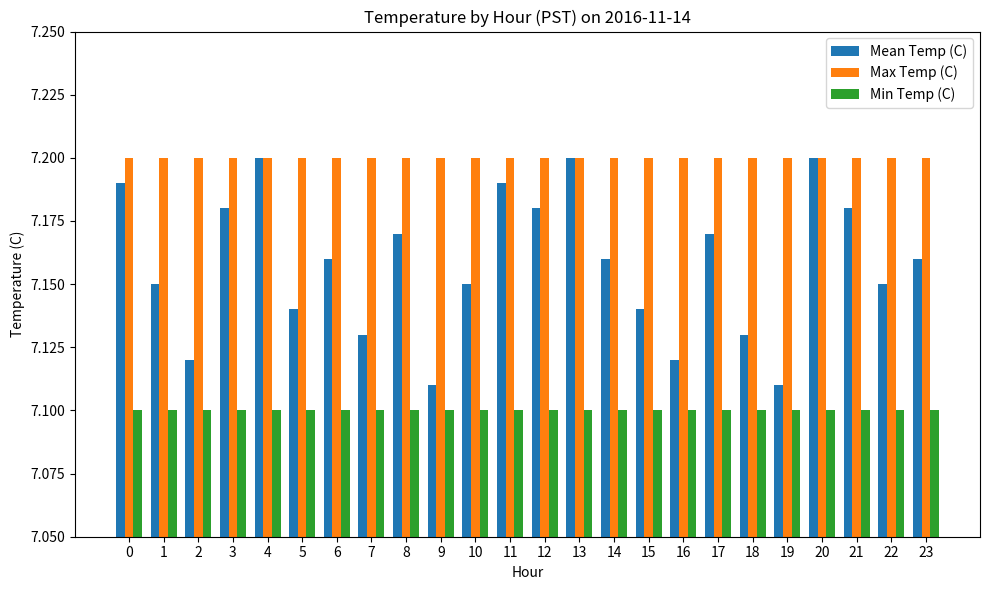

How many series are shown in this chart?

3